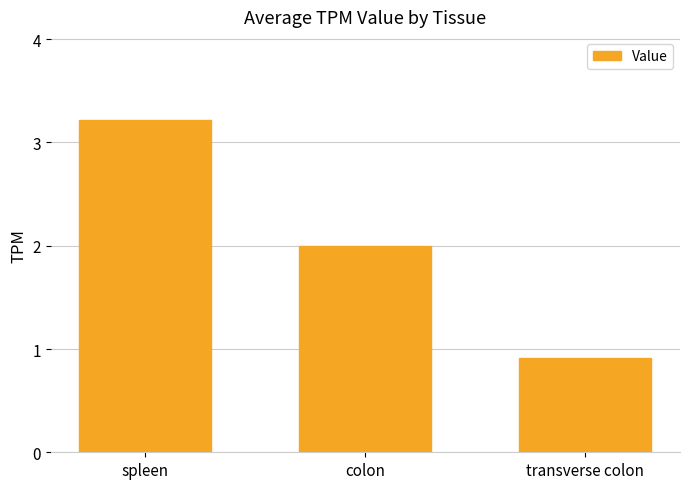

What is the change in value from spleen to transverse colon?

-2.3